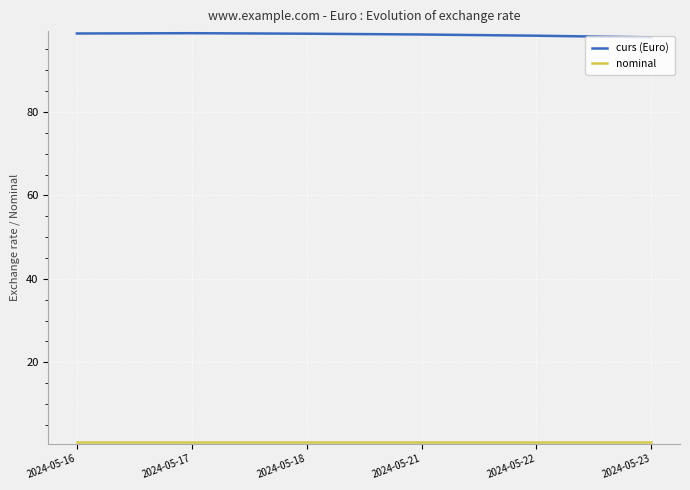

Which series has the largest total across all categories?

curs (Euro)